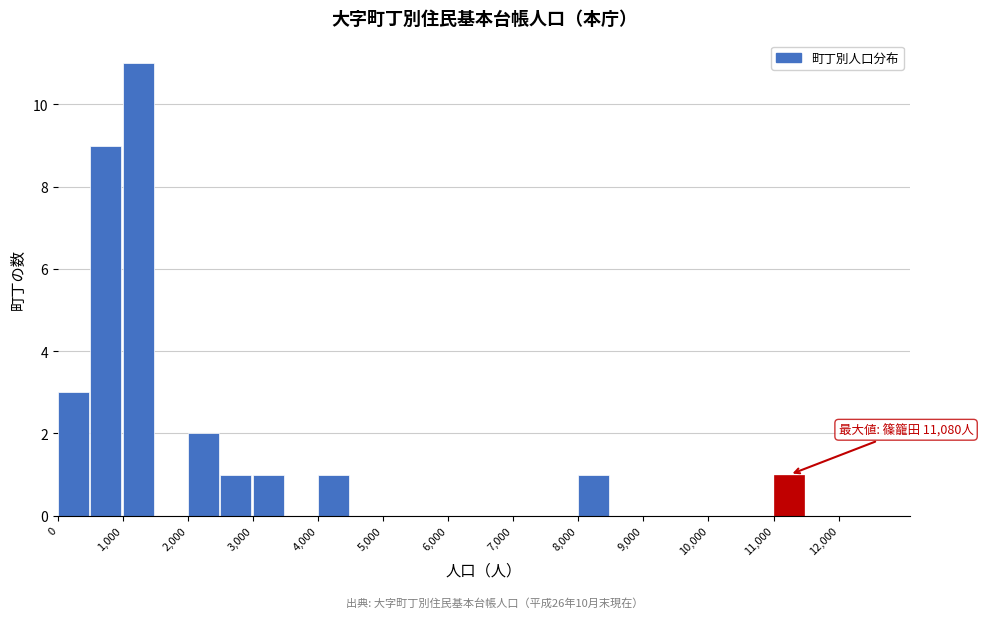

Over which range of the x-axis is the bar tallest?

1000 to 1500